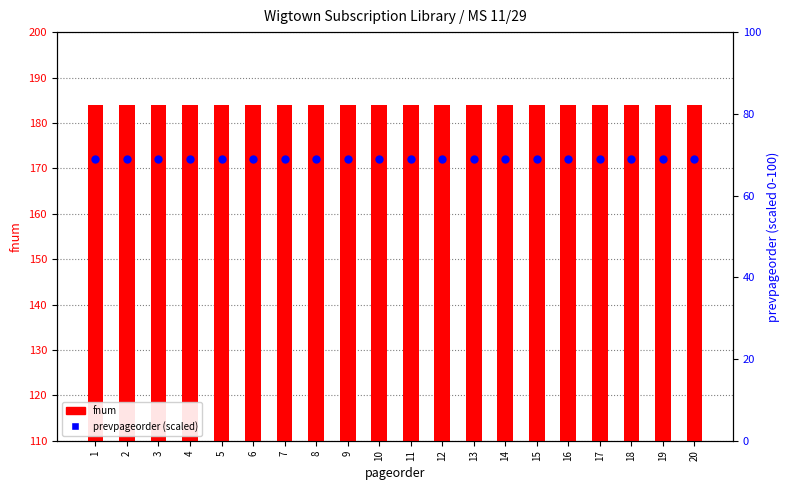

What are all the series names shown in the legend?

fnum, prevpageorder (scaled)